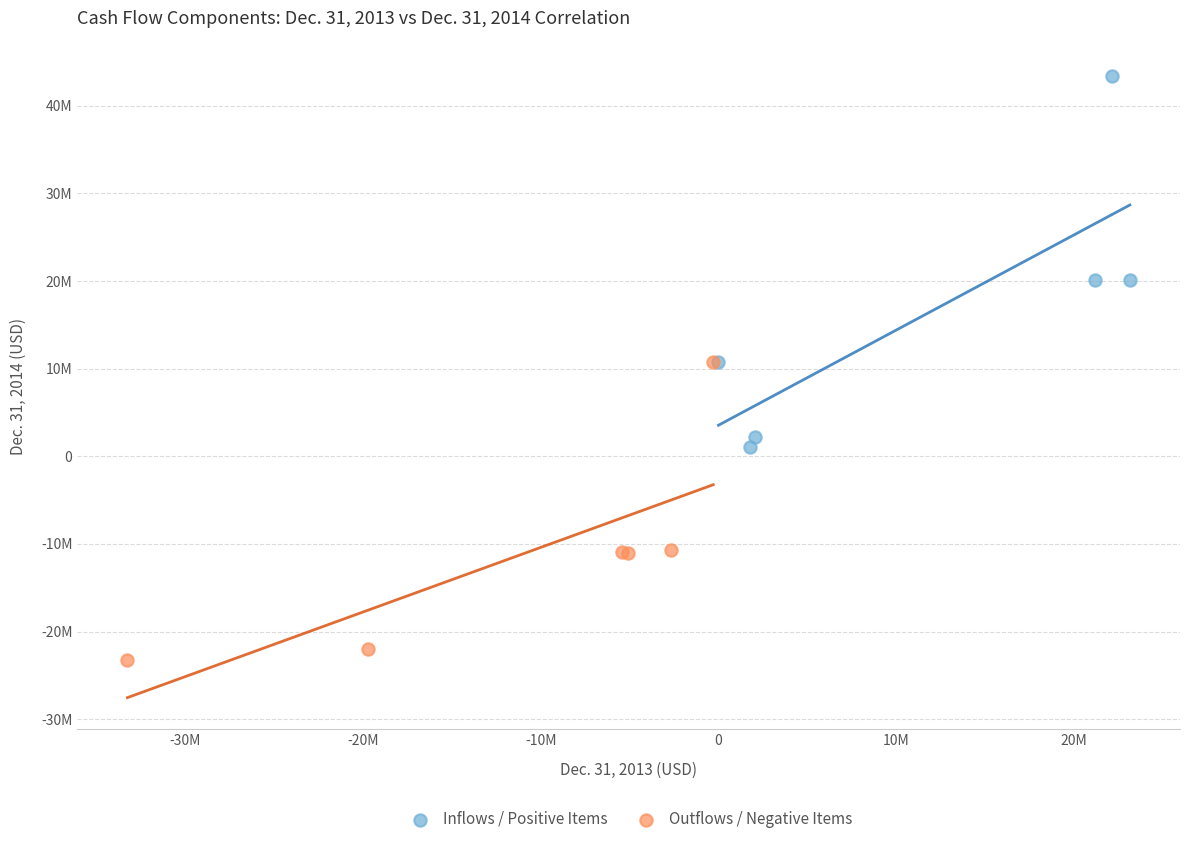

Which series contains the highest Y value?

Inflows / Positive Items